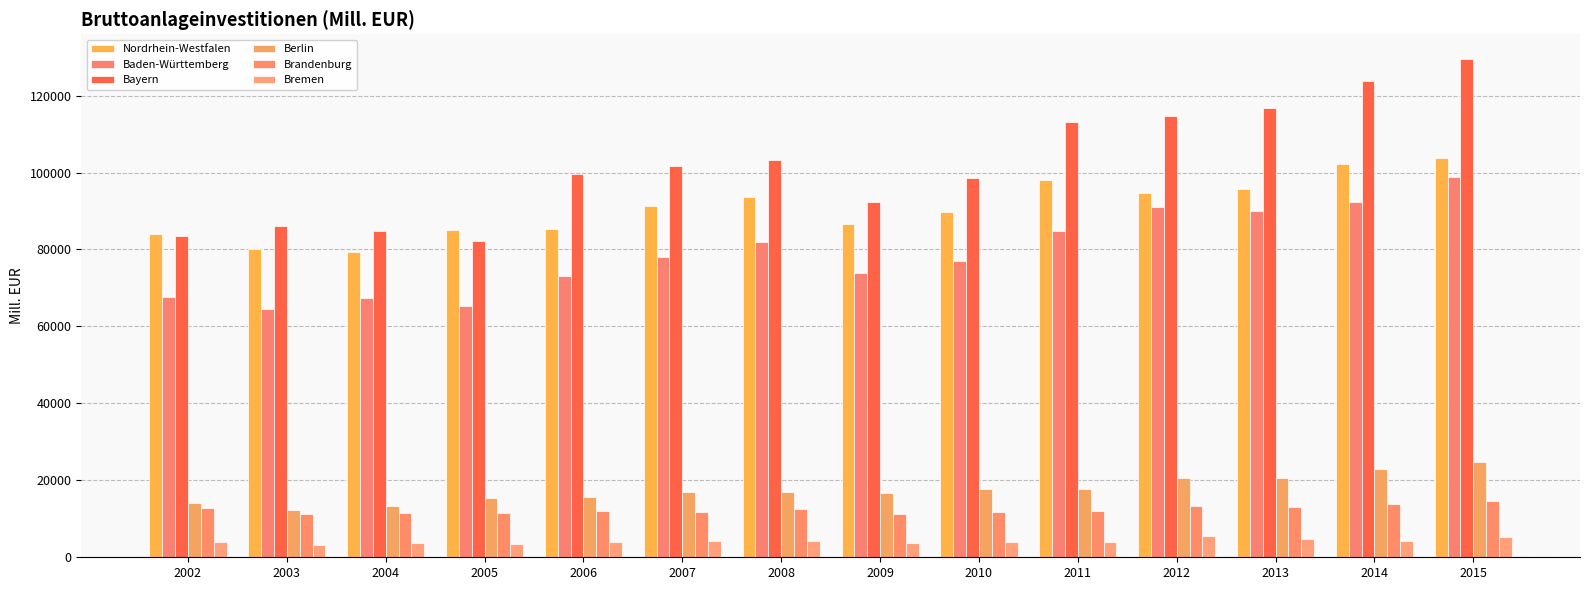

Reading left to right, list all the values displayed in this chart.

Nordrhein-Westfalen: 84072.8	80059.9	79372.2	85129.8	85260.6	91410.4	93661.8	86752.2	89690.5	97935.1	94731.5	95808.0	102109.8	103729.1
Baden-Württemberg: 67537.6	64416.7	67295.2	65434.7	73175.3	78137.9	81916.5	73862.4	76960.9	84793.7	91107.2	90037.0	92385.2	98836.6
Bayern: 83509.6	86101.1	84772.5	82288.7	99566.1	101669.6	103228.4	92340.3	98564.9	113232.3	114780.9	116882.4	123740.5	129463.7
Berlin: 14015.3	12355.7	13404.5	15381.7	15603.7	16867.5	17078.4	16672.1	17852.1	17778.9	20539.1	20558.1	22968.4	24661.5
Brandenburg: 12683.3	11371.5	11558.1	11381.5	12040.2	11790.7	12443.2	11362.7	11879.1	12126.8	13382.6	13144.3	13847.0	14567.4
Bremen: 3993.9	3203.0	3813.0	3576.6	3940.2	4138.7	4246.0	3605.8	3956.6	4007.0	5415.8	4779.2	4256.7	5298.2